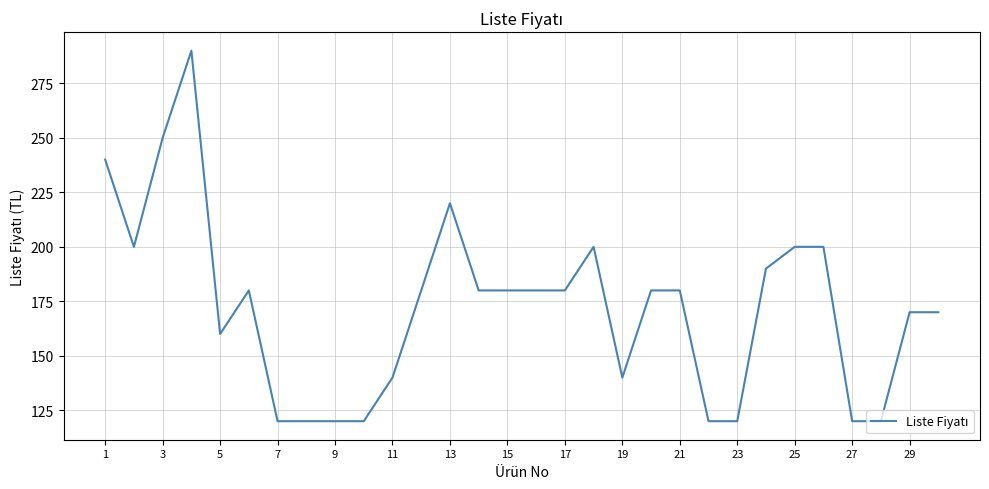

What is the minimum value shown in the chart?

120